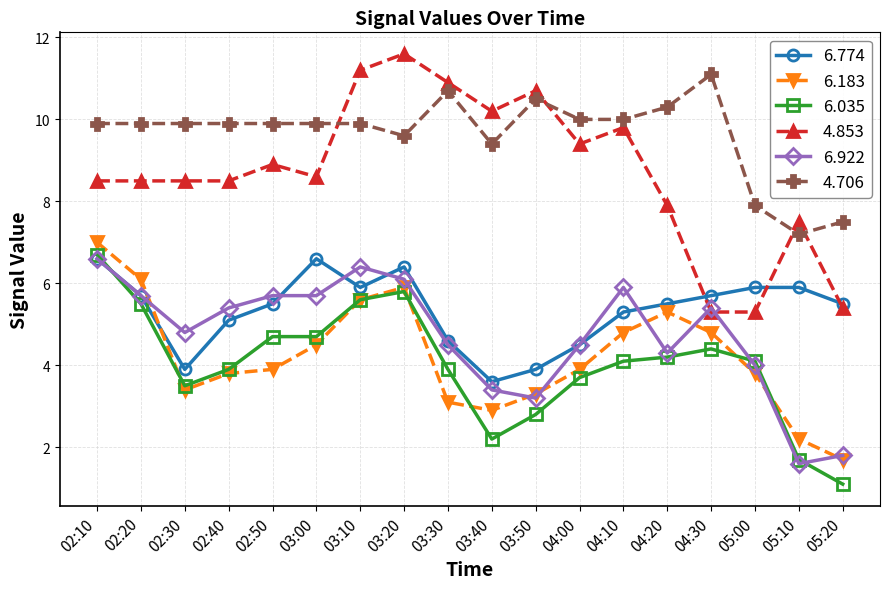

Which series changed the most between 03:50 and 04:30?

4.853